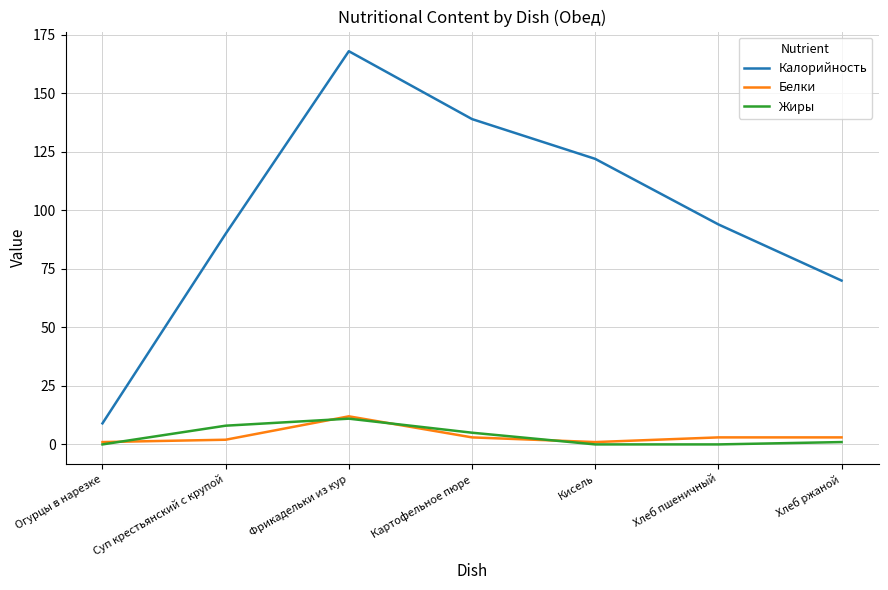

Reading left to right, list all the values displayed in this chart.

Калорийность: Огурцы в нарезке=9	Суп крестьянский с крупой=90	Фрикадельки из кур=168	Картофельное пюре=139	Кисель=122	Хлеб пшеничный=94	Хлеб ржаной=70
Белки: Огурцы в нарезке=1	Суп крестьянский с крупой=2	Фрикадельки из кур=12	Картофельное пюре=3	Кисель=1	Хлеб пшеничный=3	Хлеб ржаной=3
Жиры: Огурцы в нарезке=0	Суп крестьянский с крупой=8	Фрикадельки из кур=11	Картофельное пюре=5	Кисель=0	Хлеб пшеничный=0	Хлеб ржаной=1